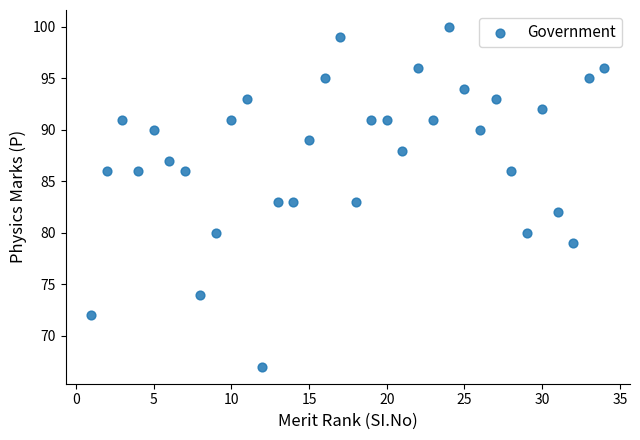

What is the range of Y values (max minus min)?

33